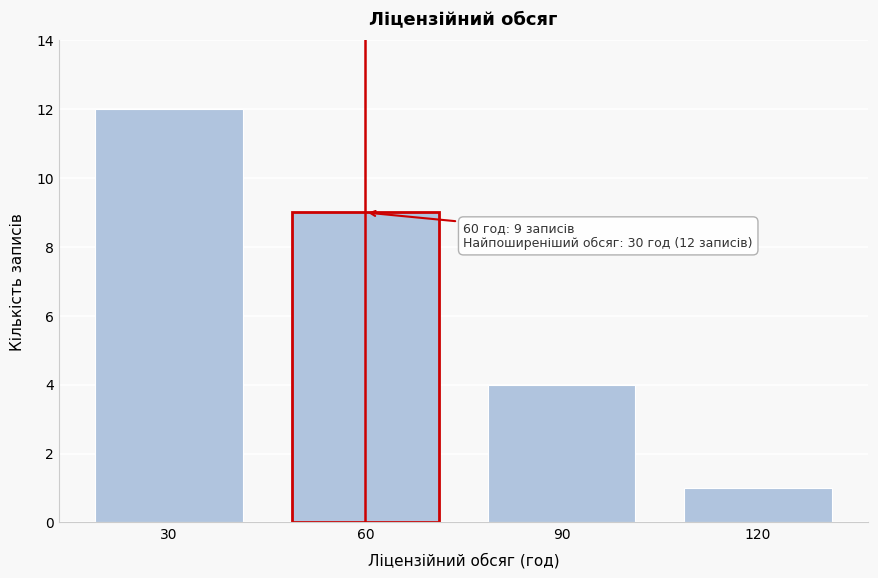

Reading left to right, list all the values displayed in this chart.

30=12	60=9	90=4	120=1